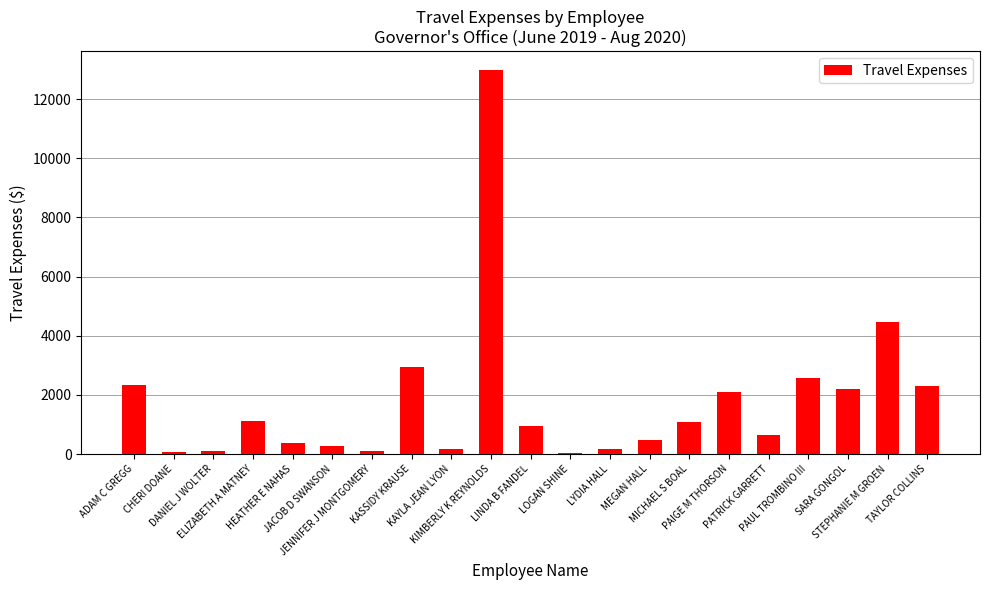

Approximately how many times larger is the value at TAYLOR COLLINS compared to ADAM C GREGG?

1.0